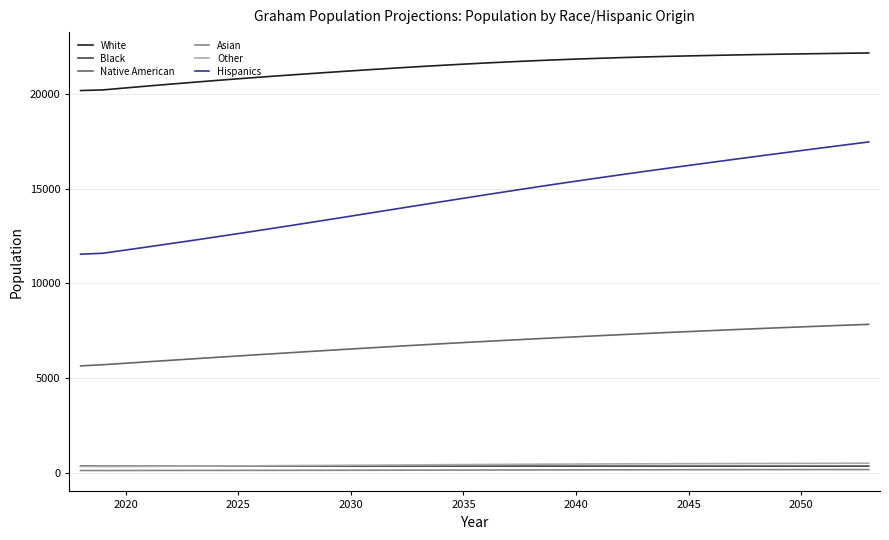

True or false: Native American and Other intersect in this chart.

False